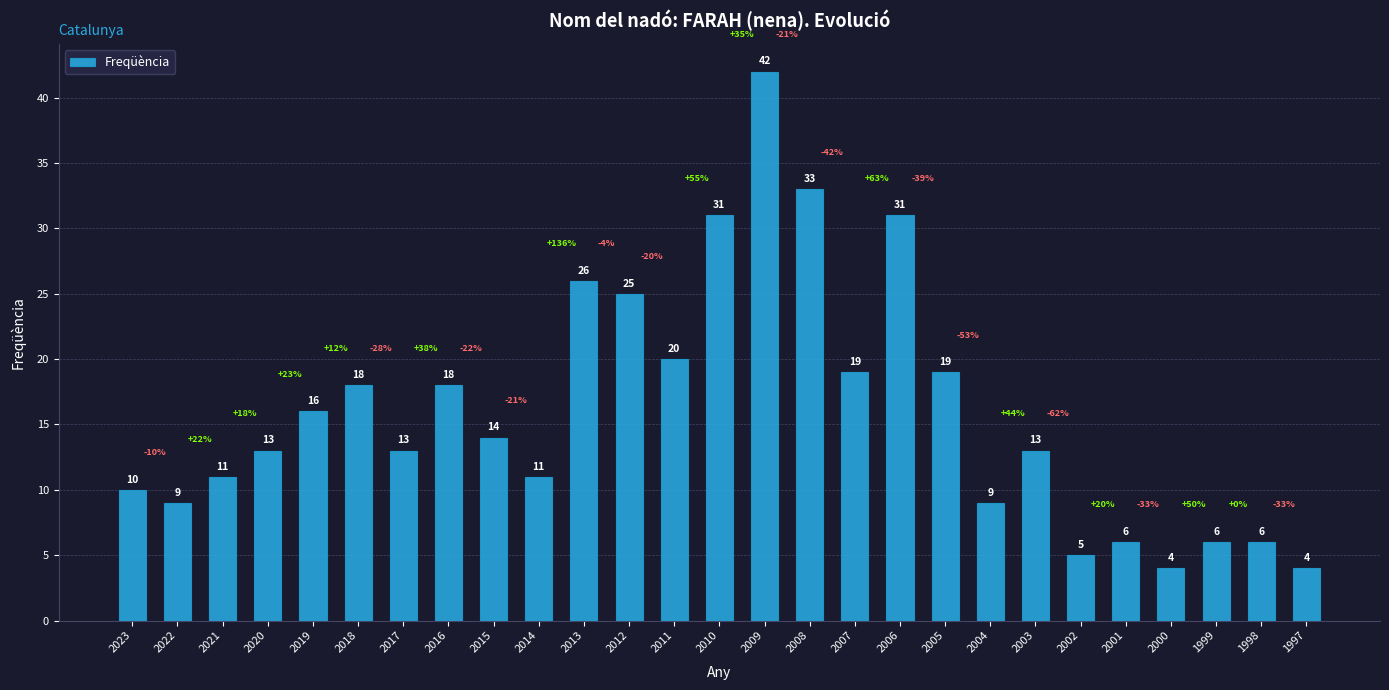

What is the value of the 12th bar from the left?

25